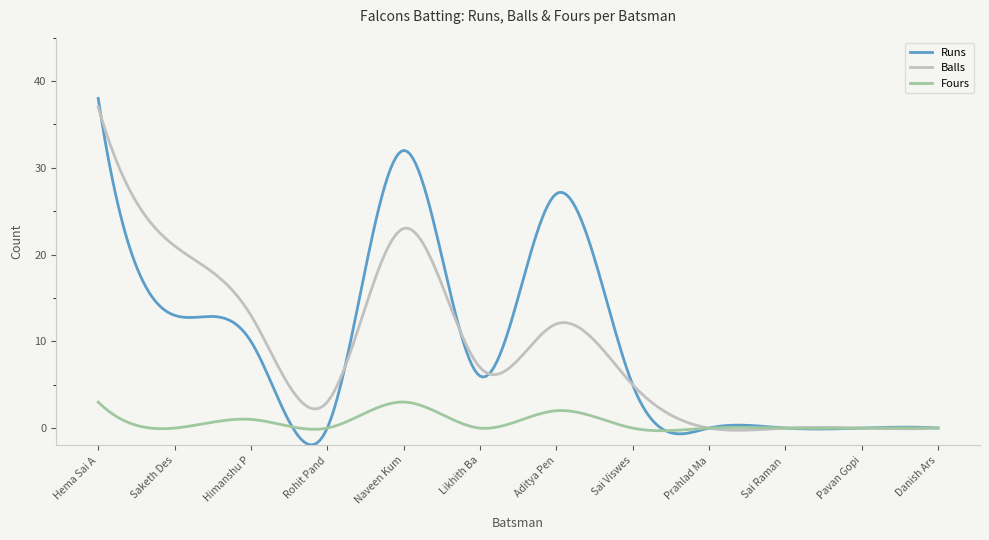

What is the smallest value displayed?

-1.9